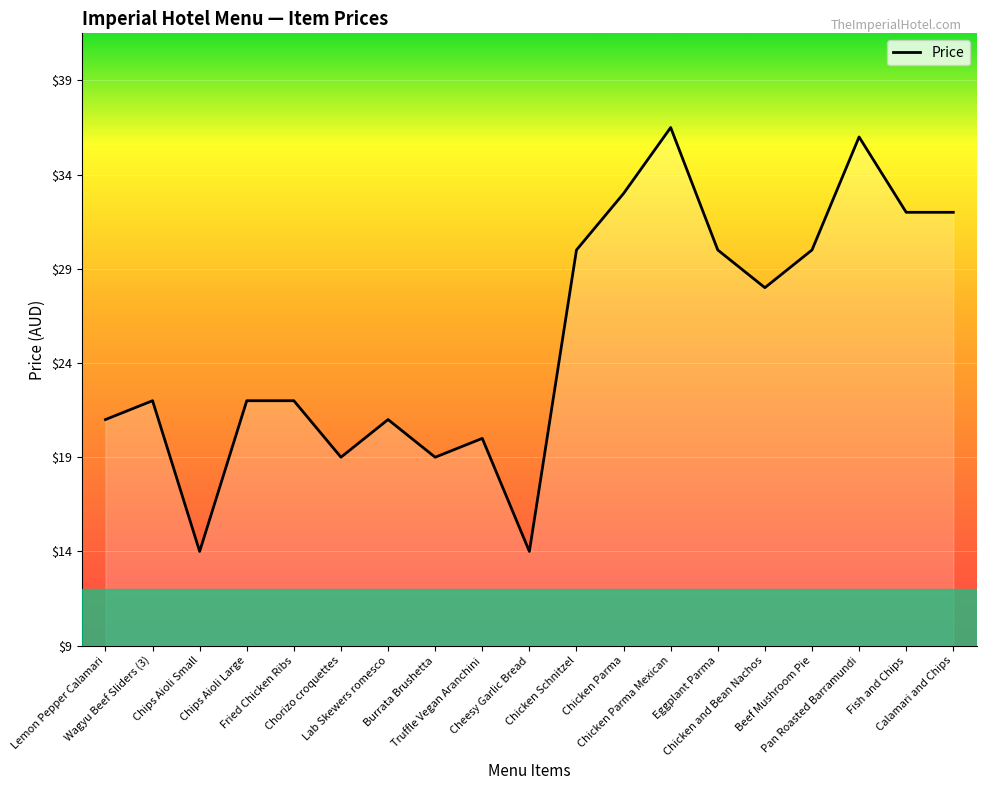

How many categories are shown in the chart?

19